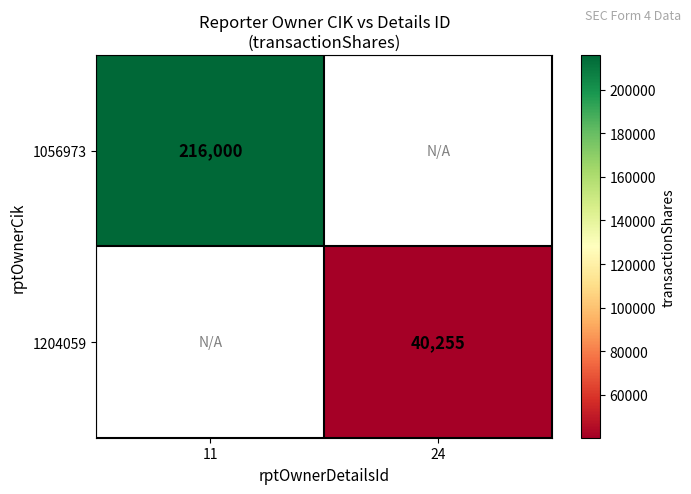

Is the value of 1204059 at 24 greater than the value of 1056973 at 11?

No